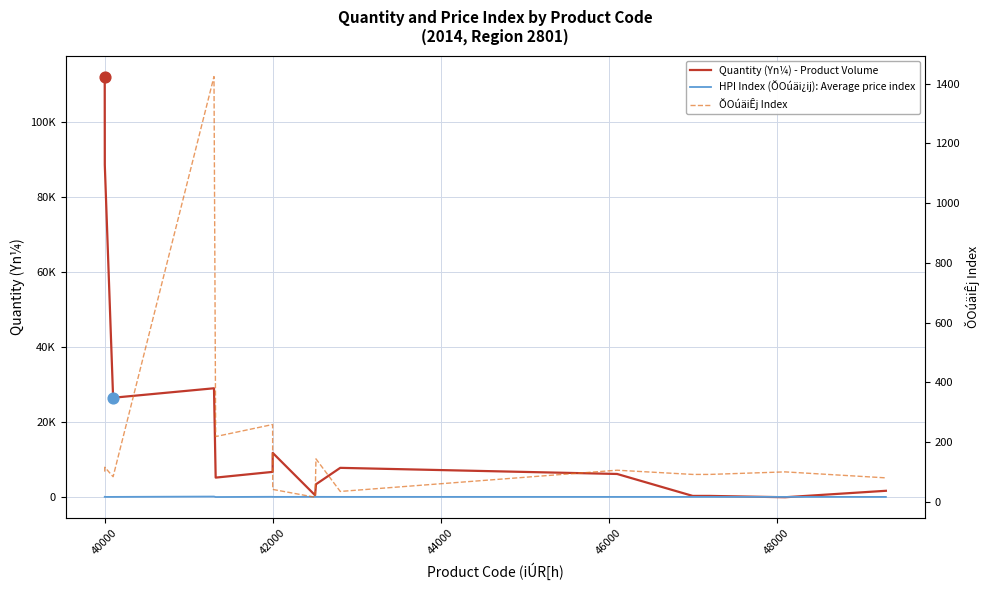

Which series has the largest total across all categories?

Quantity (Yn¼) - Product Volume